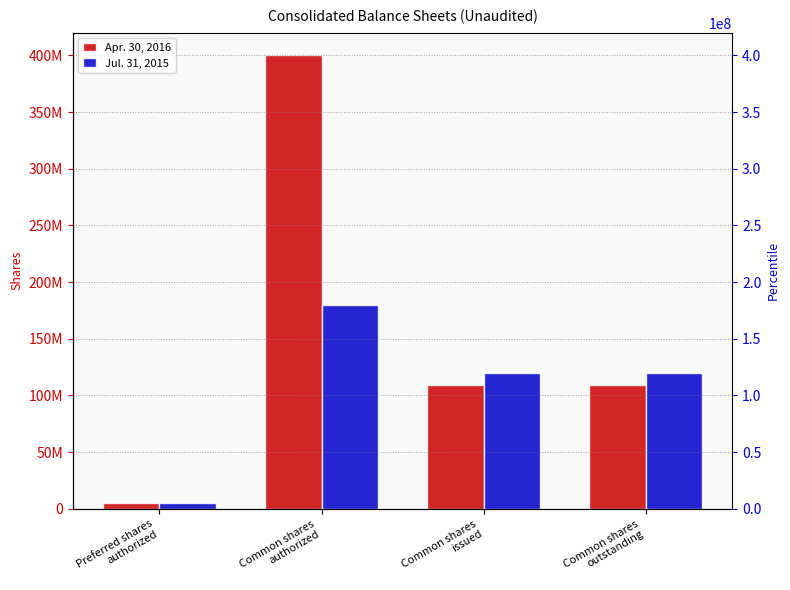

True or false: Apr. 30, 2016 has a value of 109221634 at Common shares
outstanding.

True